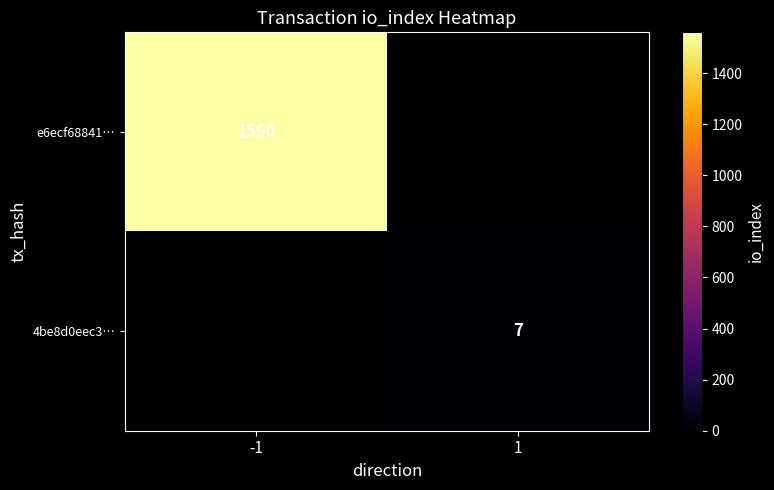

The 4be8d0eec3… series shows 7 at 1. True or false?

True